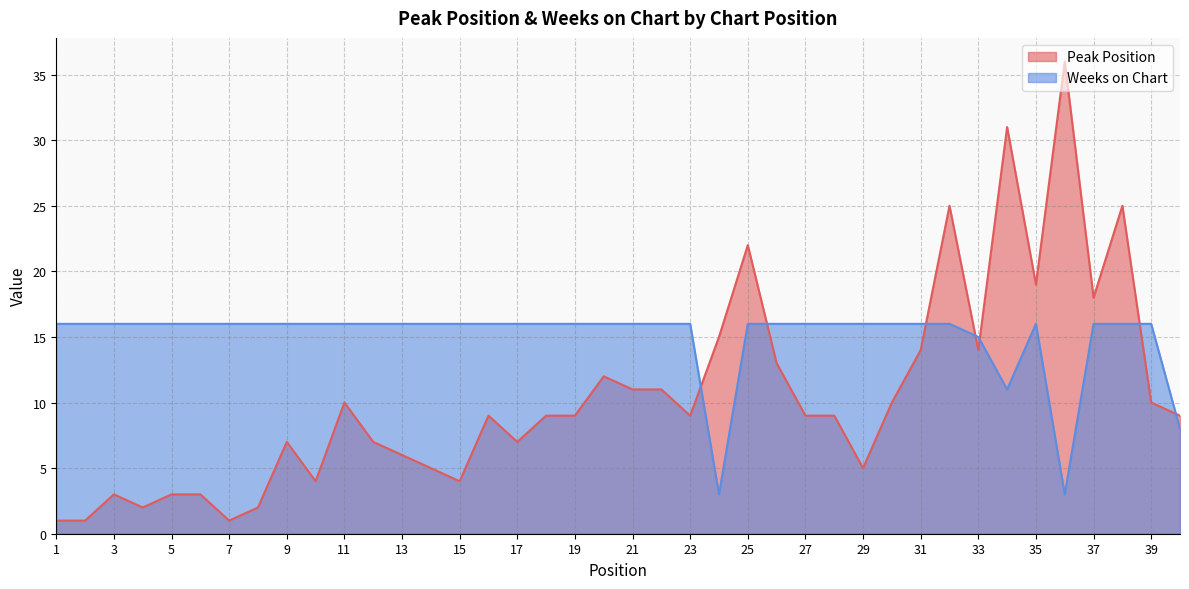

Which series changed the most between 9 and 15?

Peak Position